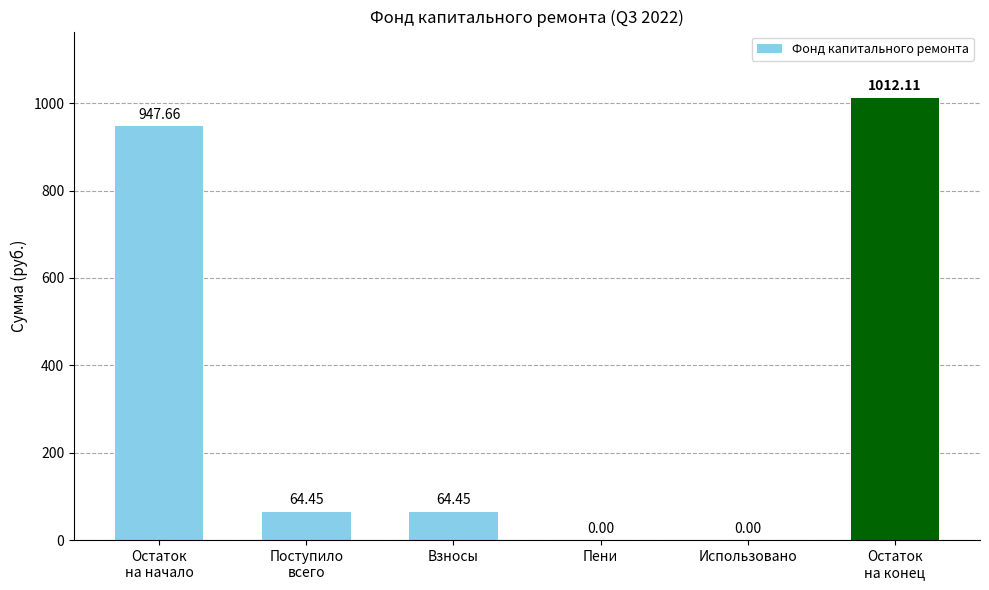

Approximately how many times larger is the value at Остаток
на начало compared to Поступило
всего?

14.7